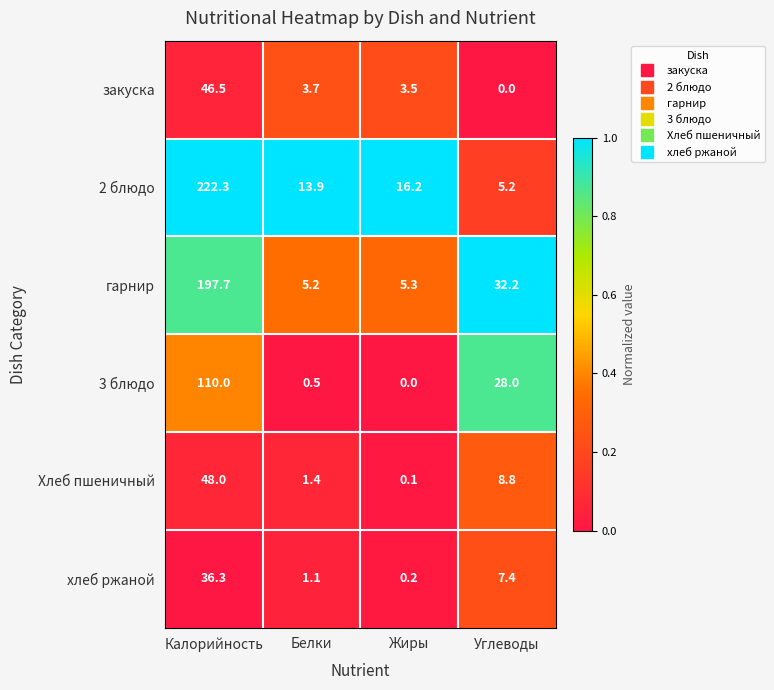

What is the greatest value displayed?

222.3